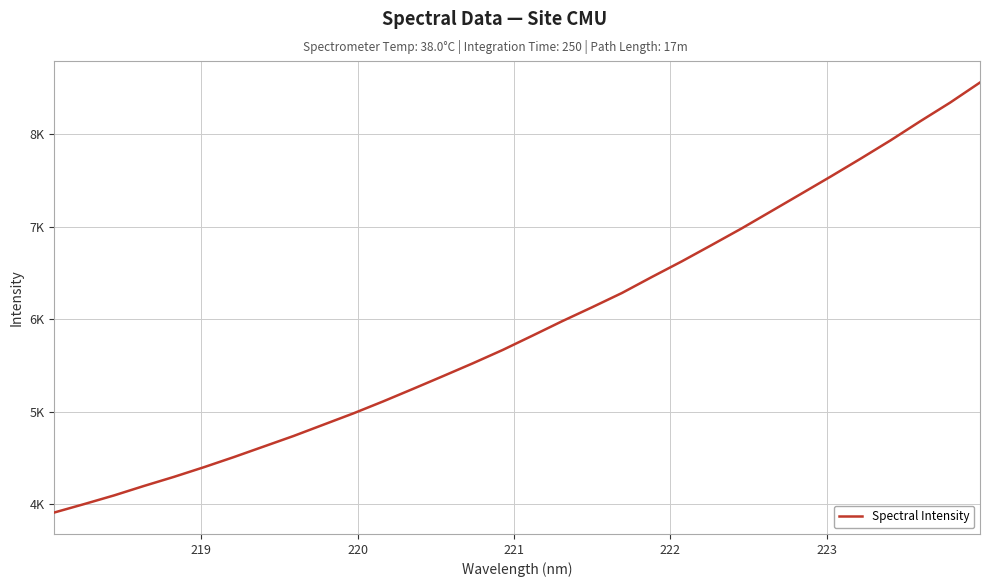

Does the chart display data point markers on the line(s)?

No